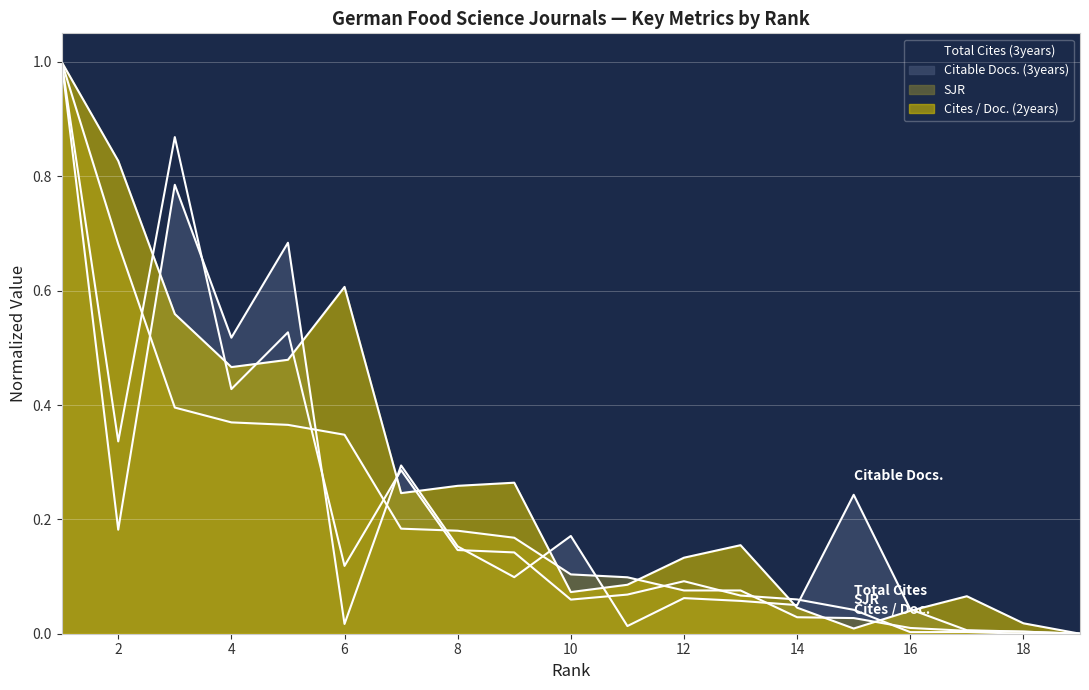

Read the Citable Docs. (3years) value at 15.

0.2